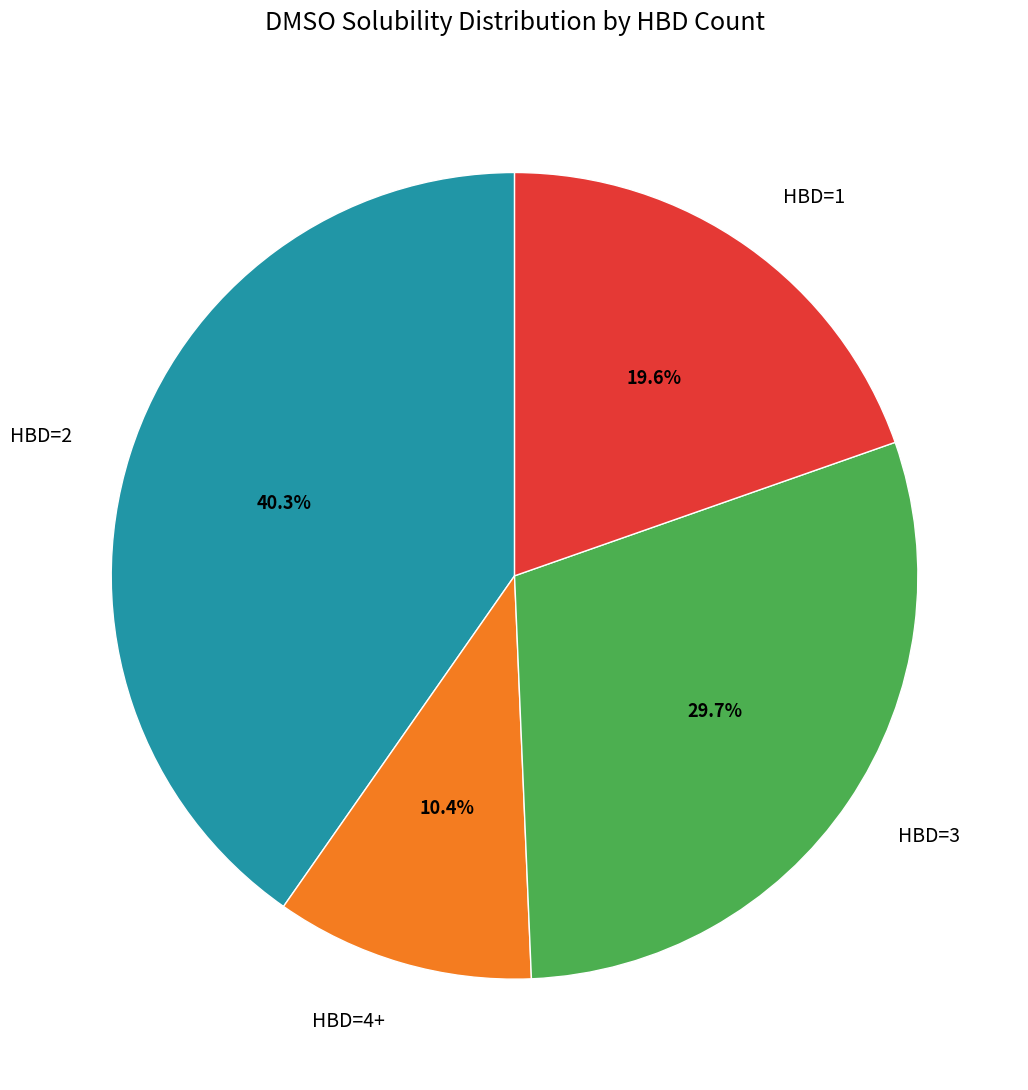

Rank the categories by value from highest to lowest.

HBD=2, HBD=3, HBD=1, HBD=4+